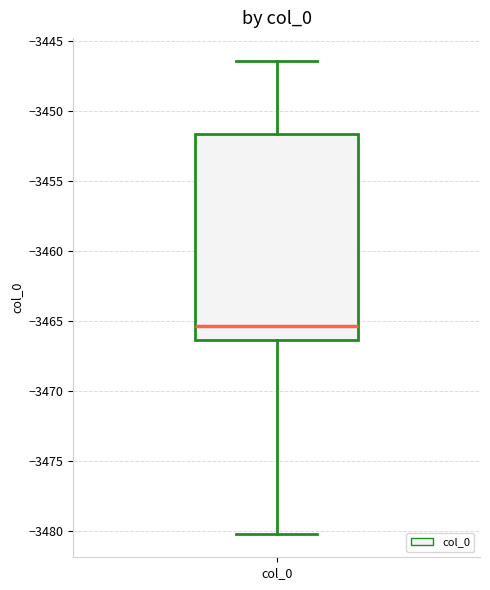

Read this box plot against the y-axis: the position of the median line, the range covered by the box, and the ends of both whiskers. The values are not printed on the chart, so give them approximately, as read against the axis.

median -3465.5, box -3466.5 to -3451.5, whiskers -3480.0 to -3446.5